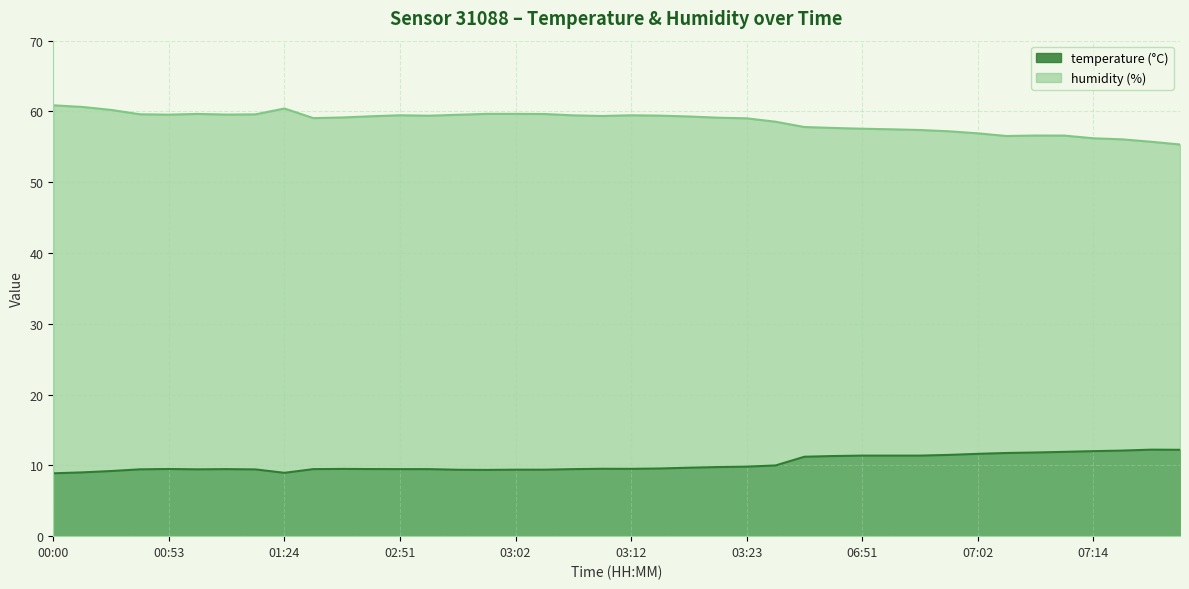

What is the sum of the humidity values at 06:49 and 00:40?

117.9